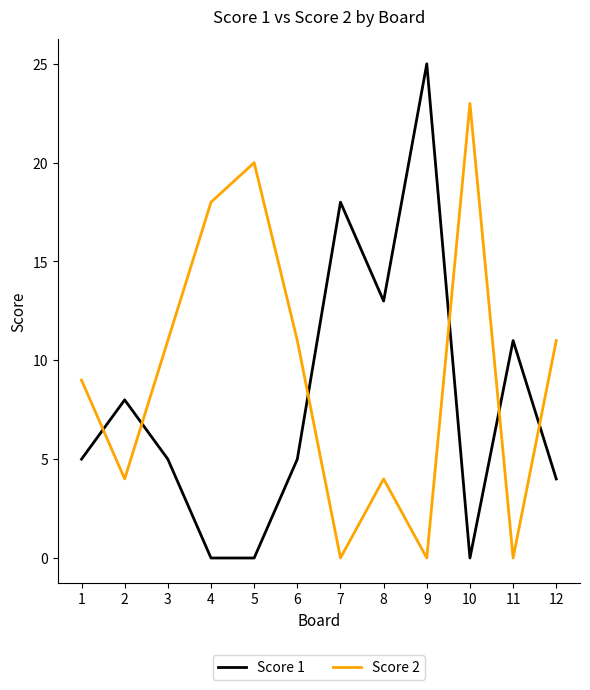

True or false: Score 1 has more than 0 interior local peaks.

True